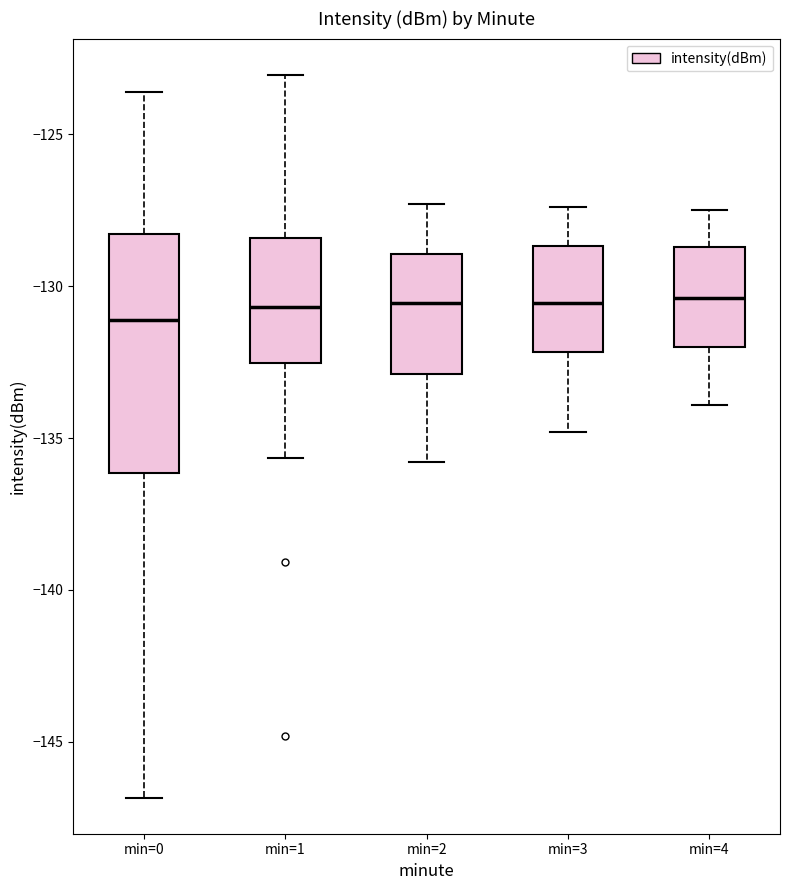

Reading left to right, read every box against the y-axis: the position of its median line, the range the box covers, and the ends of its whiskers. The values are not printed on the chart, so give them approximately, as read against the axis.

min=0: median -131.0, box -136.0 to -128.5, whiskers -147.0 to -123.5
min=1: median -130.5, box -132.5 to -128.5, whiskers -135.5 to -123.0
min=2: median -130.5, box -133.0 to -129.0, whiskers -136.0 to -127.5
min=3: median -130.5, box -132.0 to -128.5, whiskers -135.0 to -127.5
min=4: median -130.5, box -132.0 to -128.5, whiskers -134.0 to -127.5